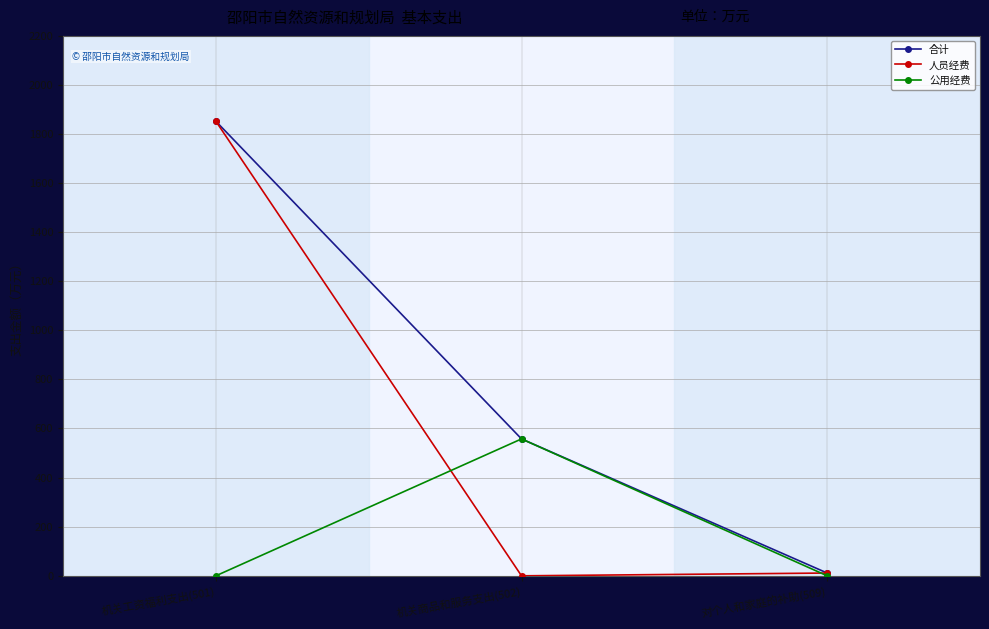

At which label is 合计 closest to 931?

机关商品和服务支出(502)